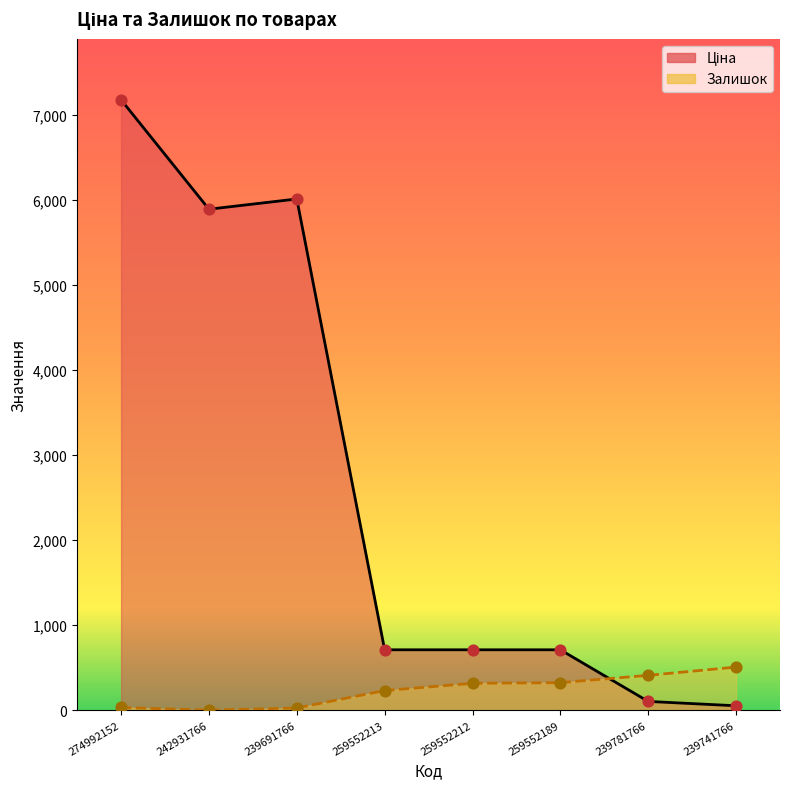

Which series has the widest spread of Y values?

Ціна